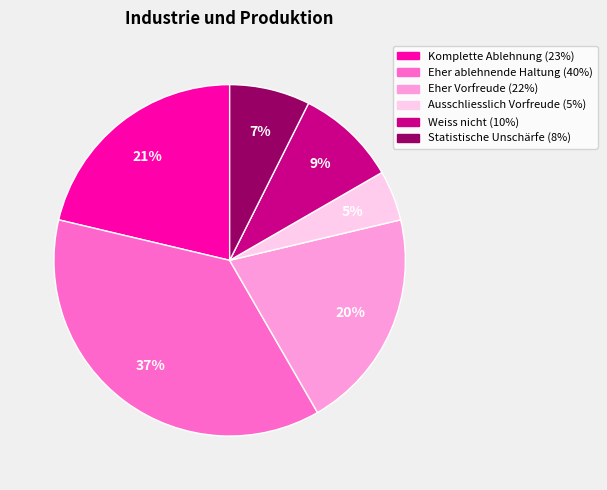

True or false: Weiss nicht accounts for 9% of the total.

True